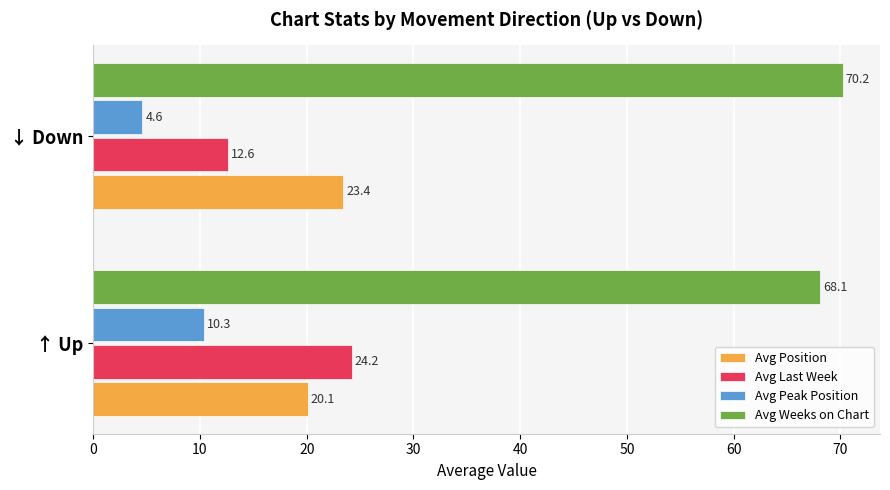

True or false: Avg Weeks on Chart has a value of 70.2 at ↓ Down.

True